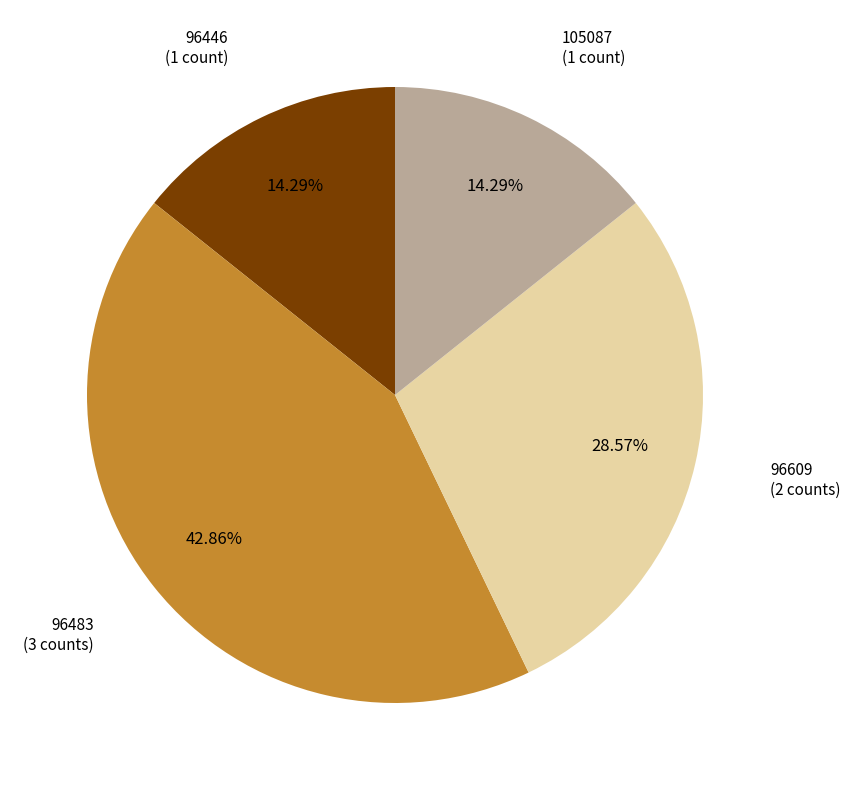

Does any single category account for the majority?

No